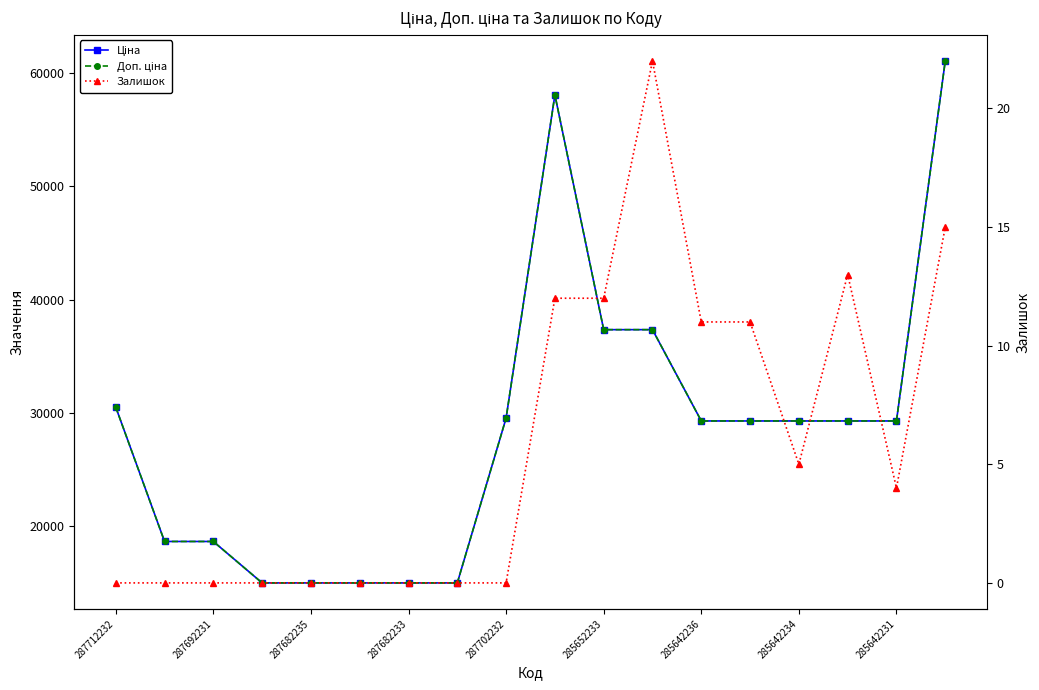

What is the approximate value of Ціна at 285652233?

37343.0